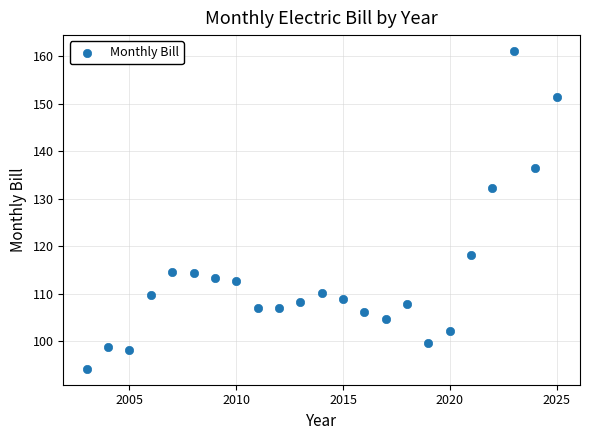

What Y value in the scatter plot is closest to 127?

132.2